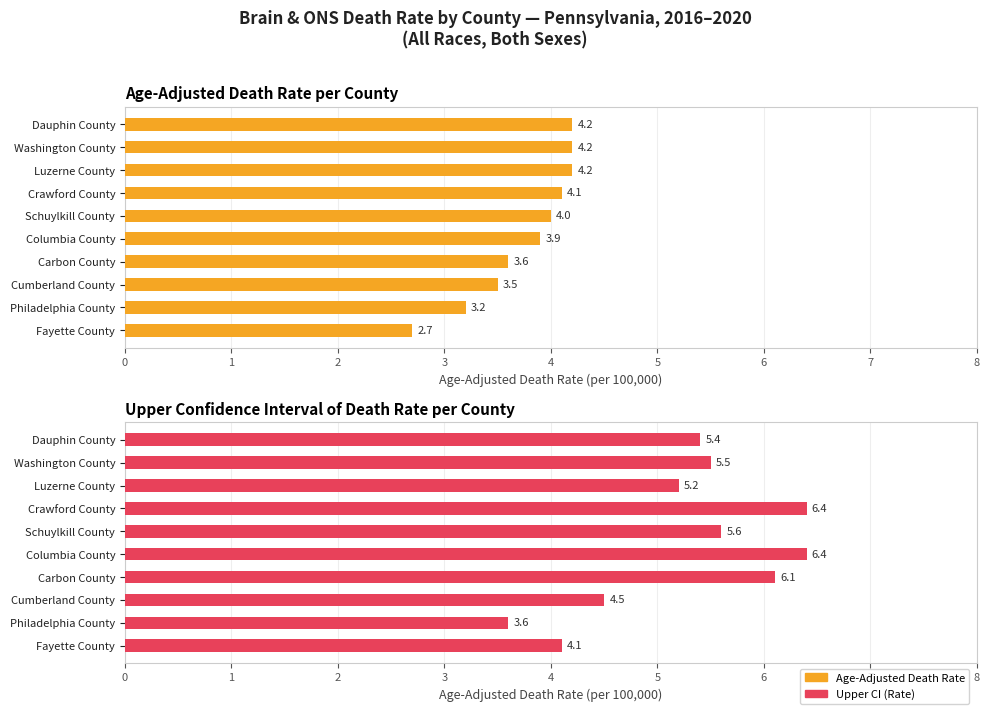

Reading left to right, list all the values displayed in this chart.

Age-Adjusted Death Rate: 2.7	3.2	3.5	3.6	3.9	4.0	4.1	4.2	4.2	4.2
Upper CI (Rate): 4.1	3.6	4.5	6.1	6.4	5.6	6.4	5.2	5.5	5.4